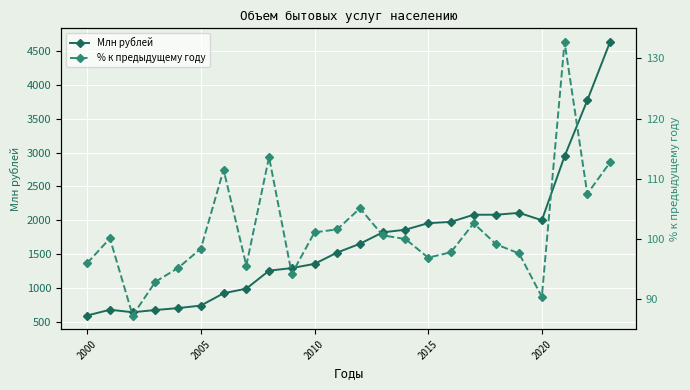

True or false: Млн рублей has a value of 593.9 at 2000.

True